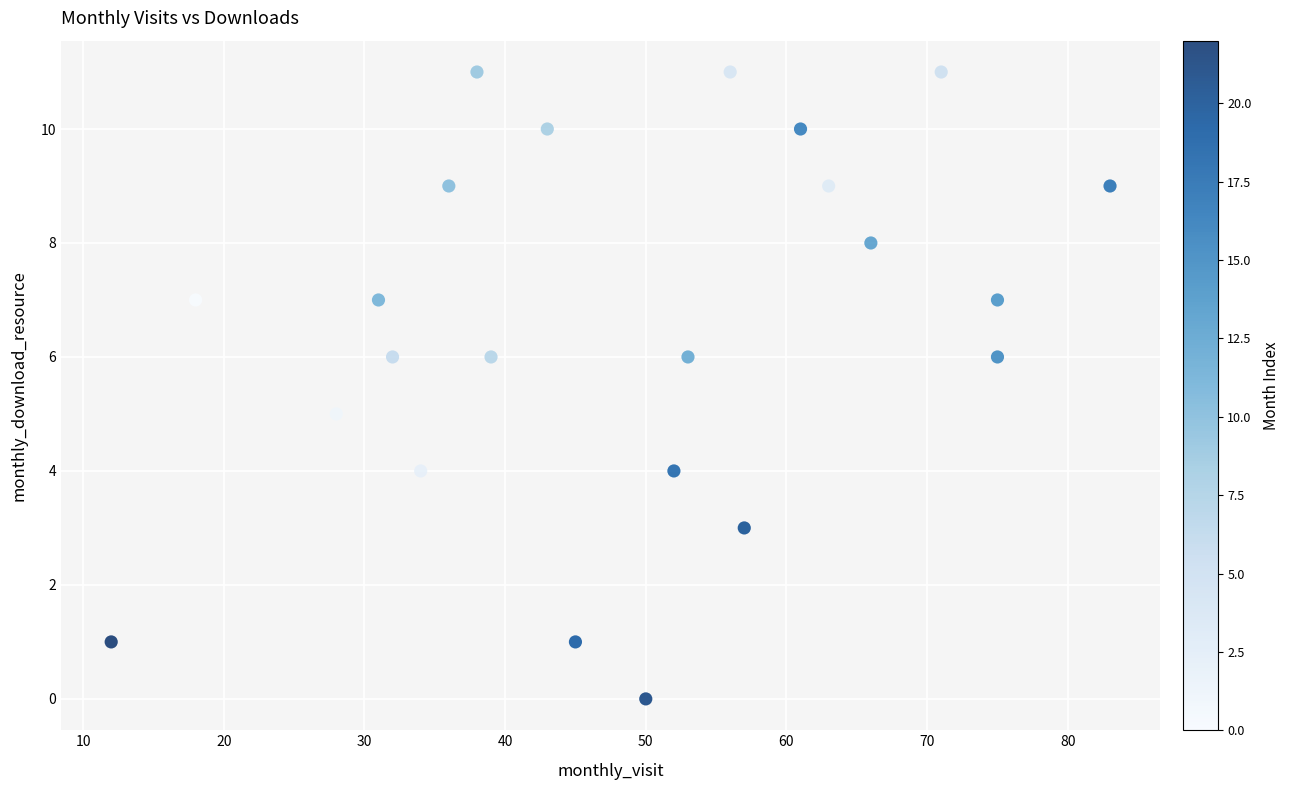

What is the range of X values (max minus min)?

71